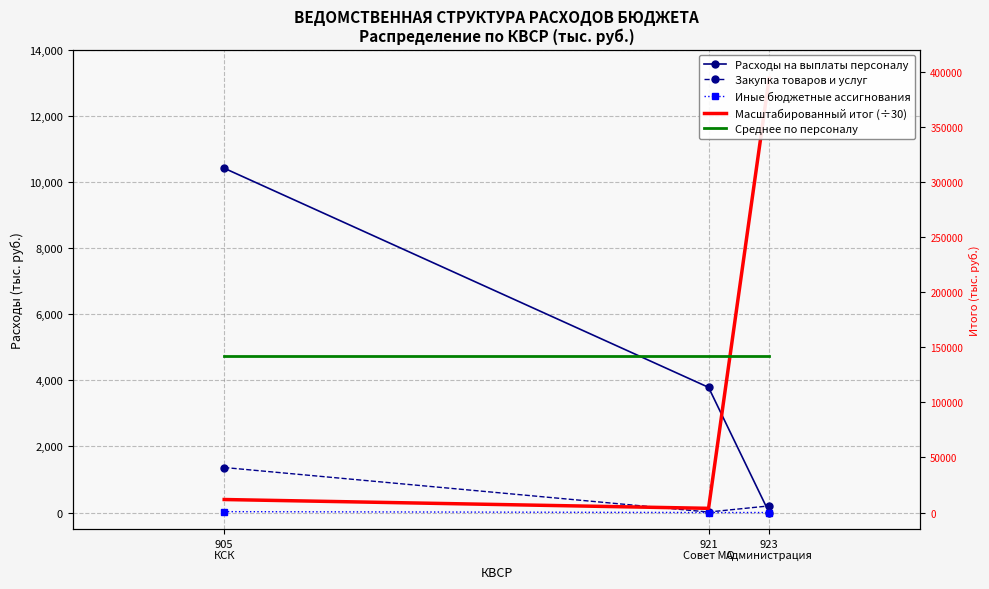

What is the total value across all series at 923
Администрация?

18063.6